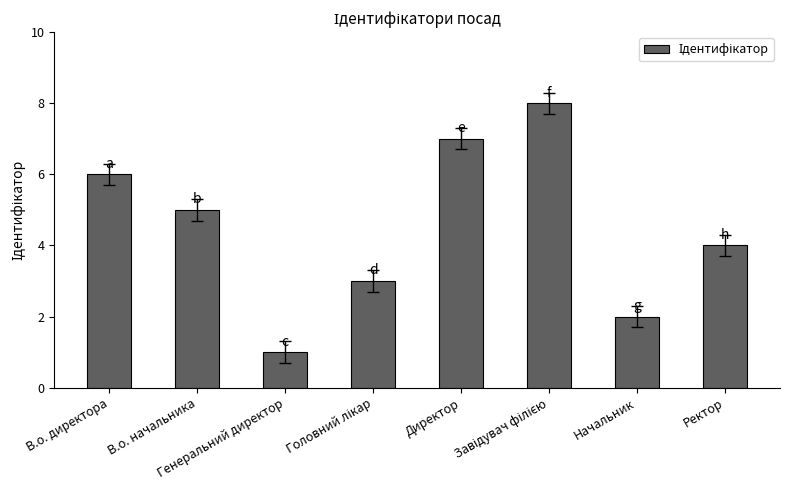

What is the difference between the maximum and minimum values?

7